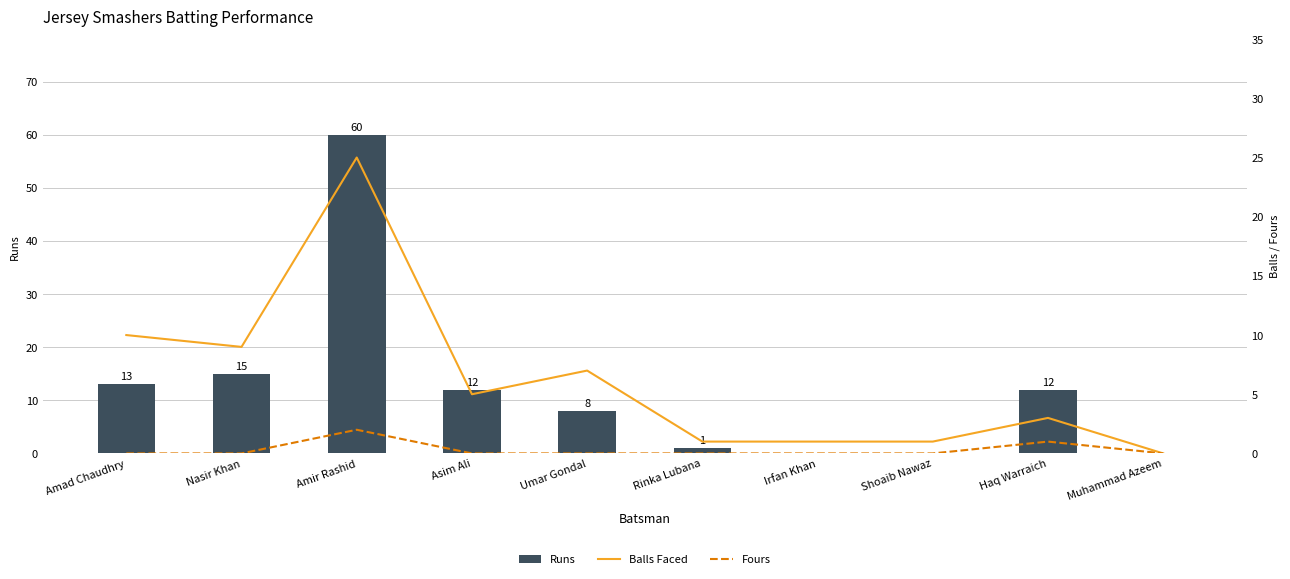

What position from the right is Rinka Lubana?

5